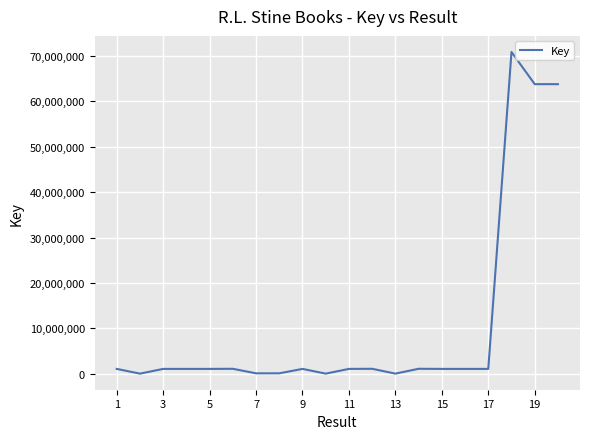

How many values are below 1050832?

10